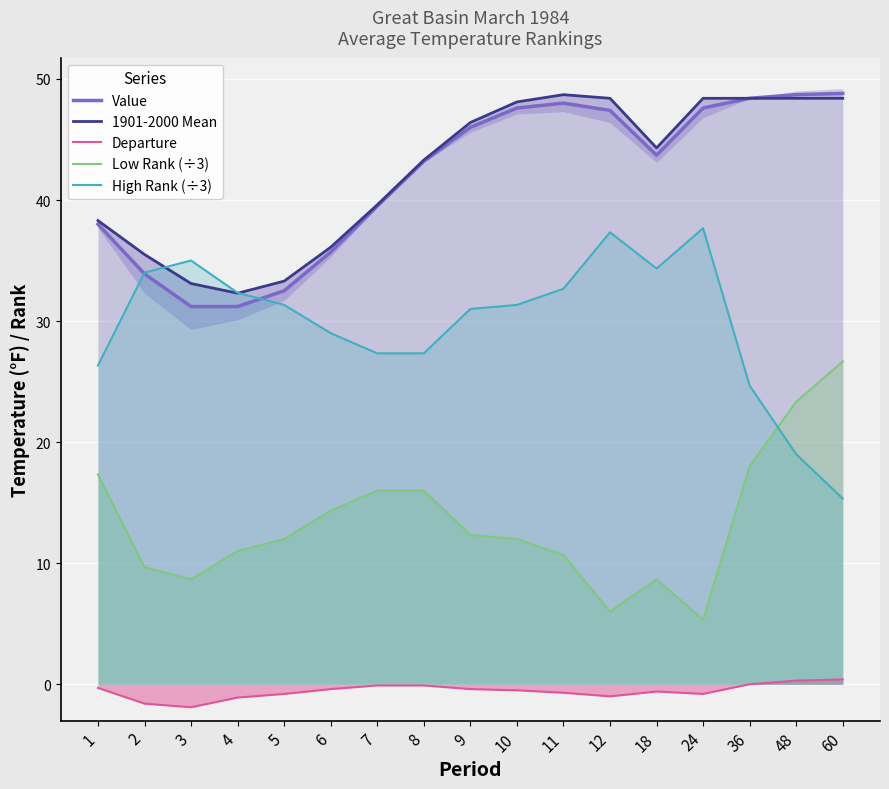

How many categories are shown in the chart?

17